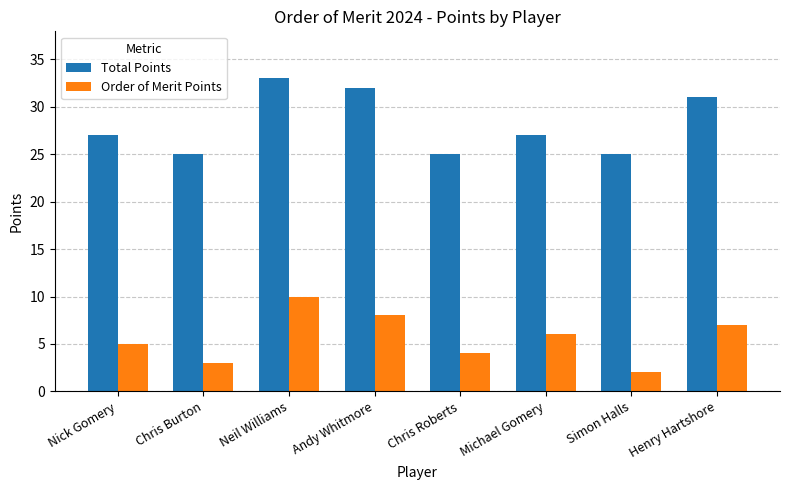

Reading left to right, list all the values displayed in this chart.

Total Points: Nick Gomery=27	Chris Burton=25	Neil Williams=33	Andy Whitmore=32	Chris Roberts=25	Michael Gomery=27	Simon Halls=25	Henry Hartshore=31
Order of Merit Points: Nick Gomery=5	Chris Burton=3	Neil Williams=10	Andy Whitmore=8	Chris Roberts=4	Michael Gomery=6	Simon Halls=2	Henry Hartshore=7